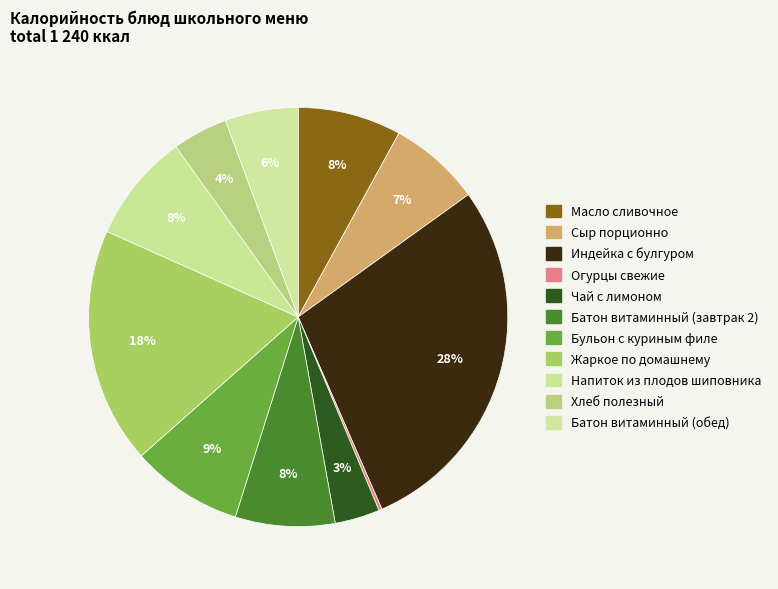

Is it true that Напиток из плодов шиповника is 8% of the pie?

True